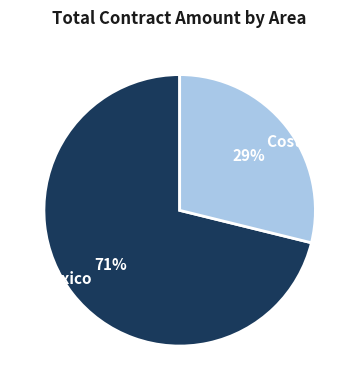

To the nearest percent, what is the difference between the largest and smallest slice percentages?

42%